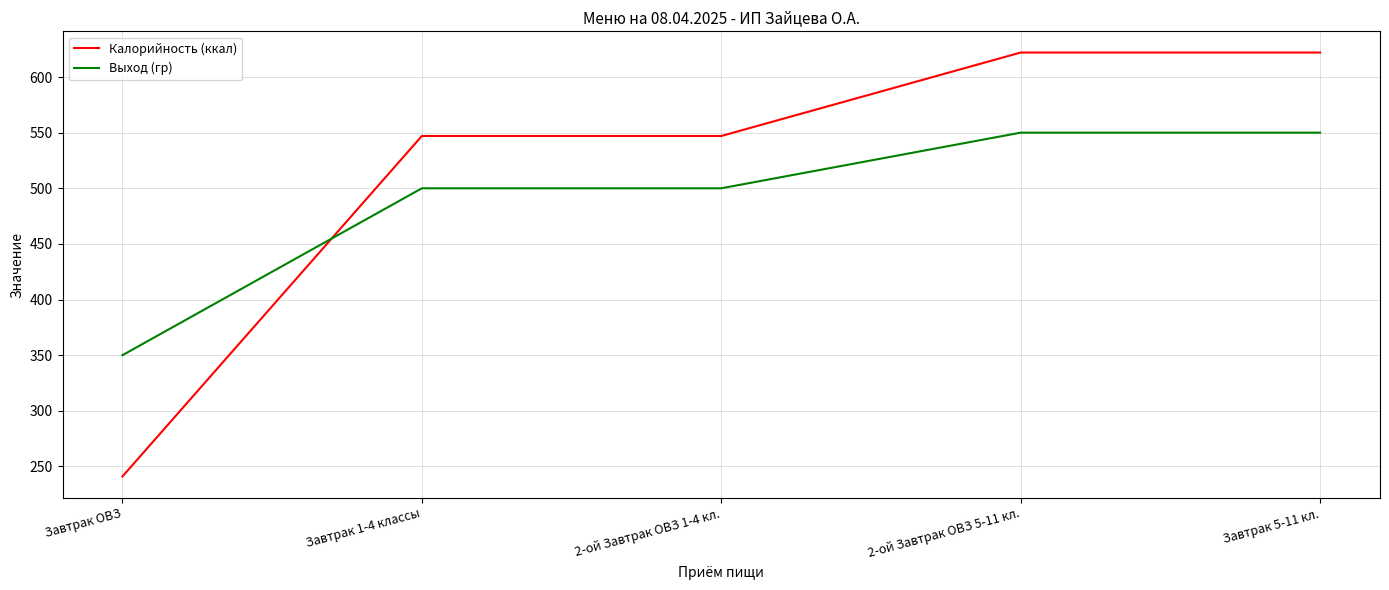

What is the difference between the maximum and minimum values in the Выход (гр) series?

200